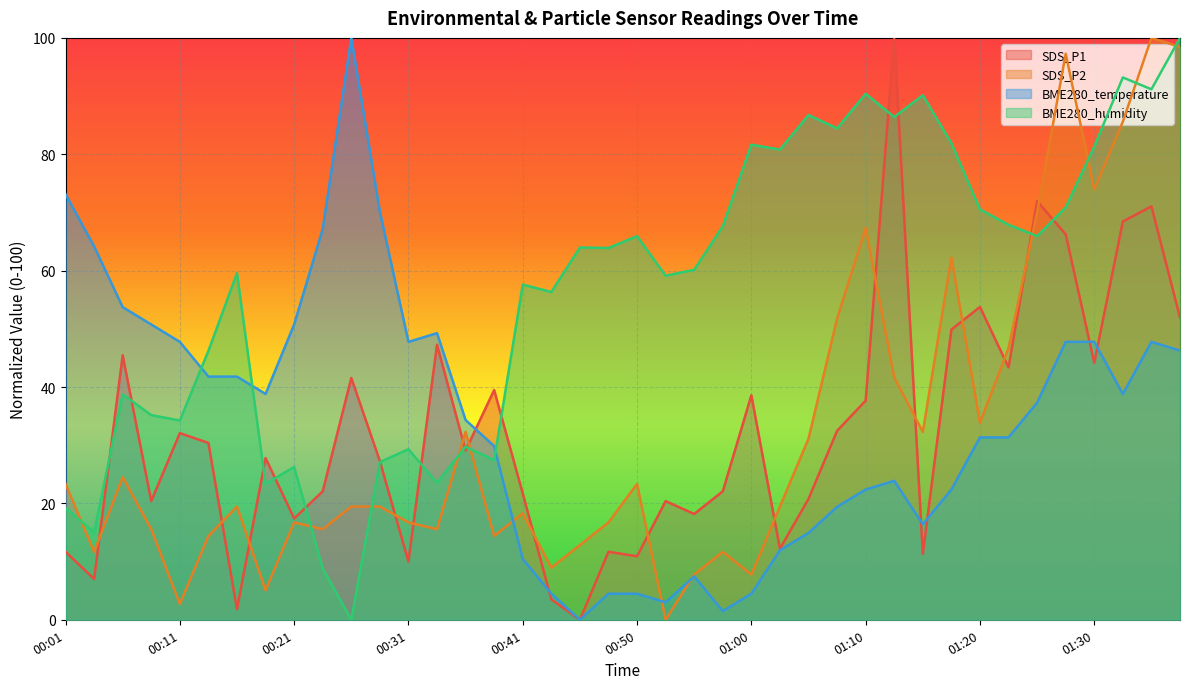

Rank the series by their maximum value, from lowest to highest.

SDS_P1, SDS_P2, BME280_temperature, BME280_humidity